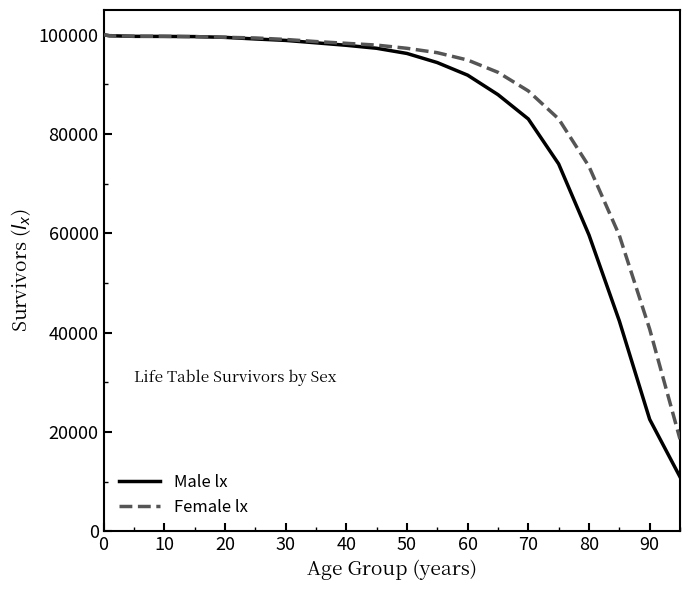

What is the highest value of the Female lx series?

100000